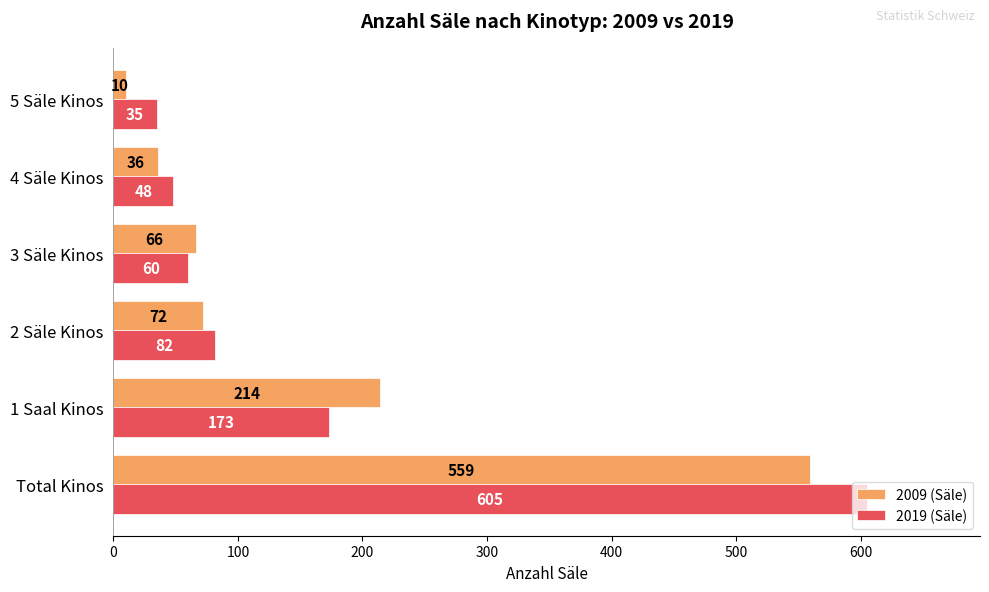

Which series changed the most between Total Kinos and 4 Säle Kinos?

2019 (Säle)